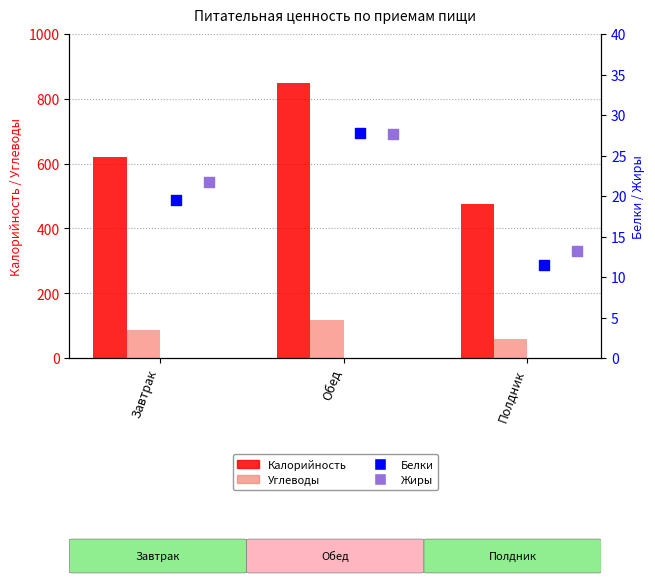

What are all the series names shown in the legend?

Калорийность, Углеводы, Белки, Жиры